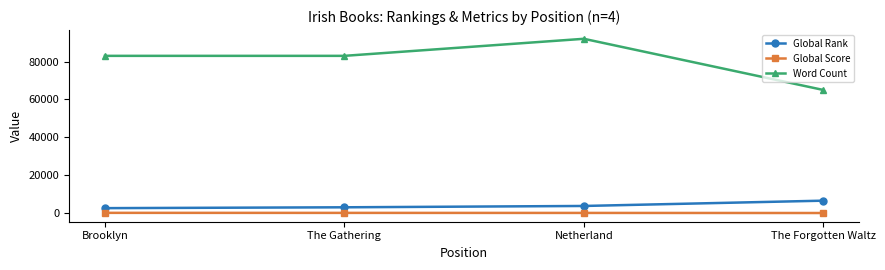

Which series has the widest spread of values?

Word Count